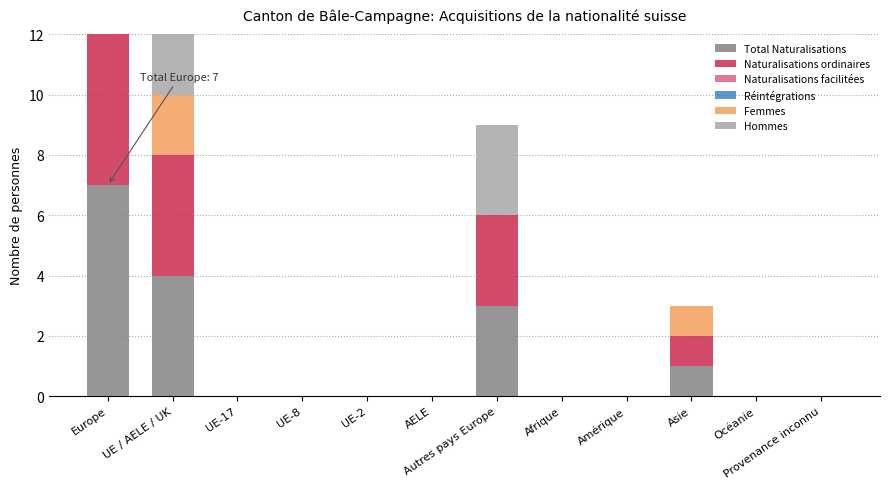

Is the value of Total Naturalisations at Afrique greater than the value of Hommes at UE-17?

No